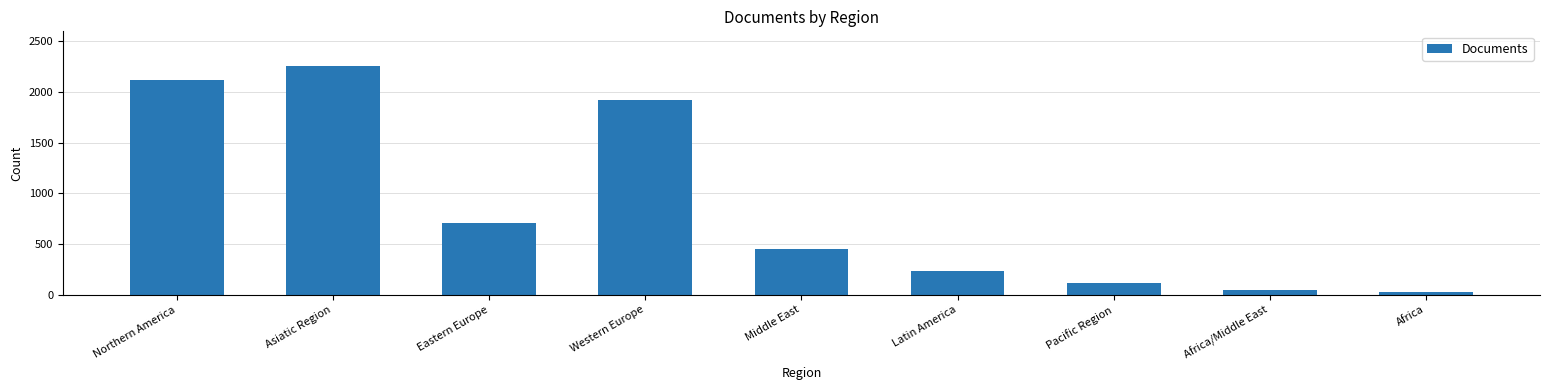

Where does the data first go above 450?

Northern America